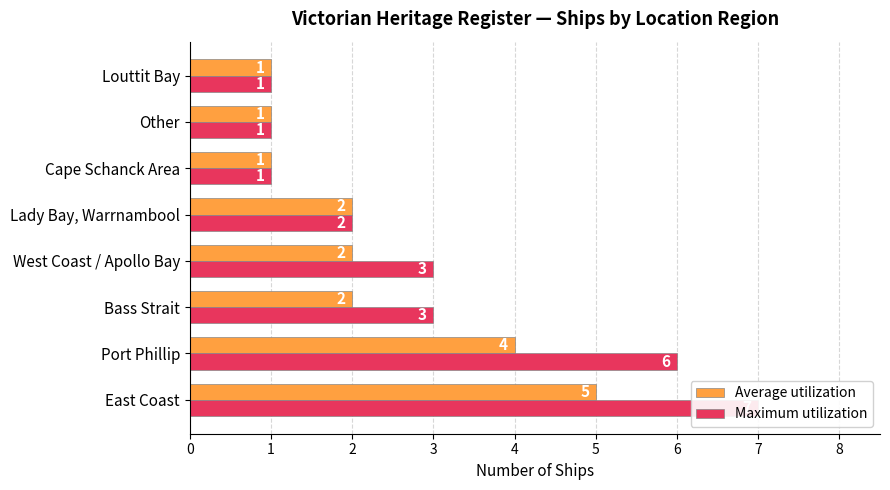

How many values in the Maximum utilization series exceed 3?

2